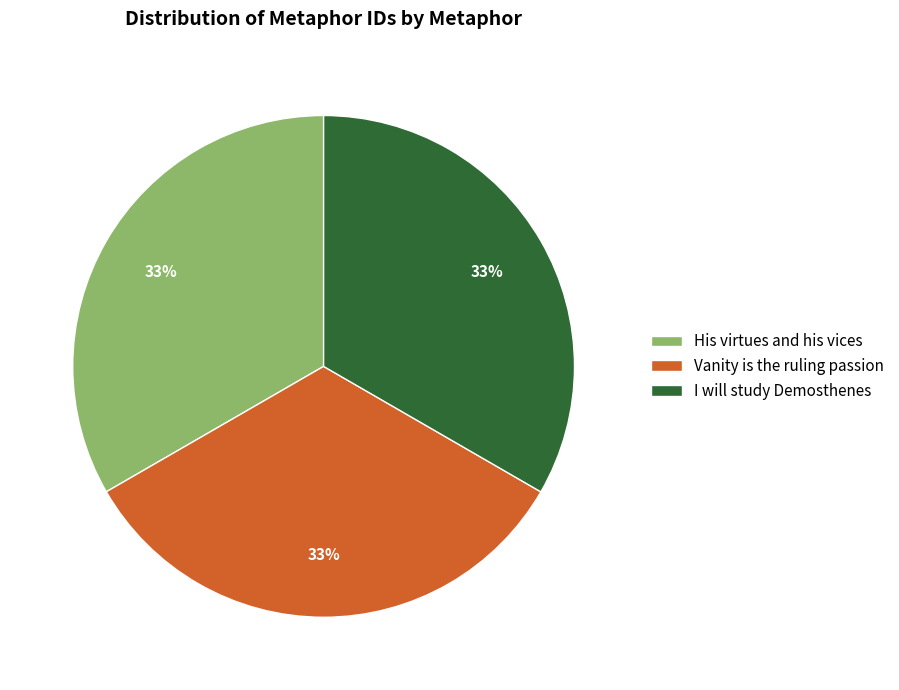

How many slices are in this pie chart?

3